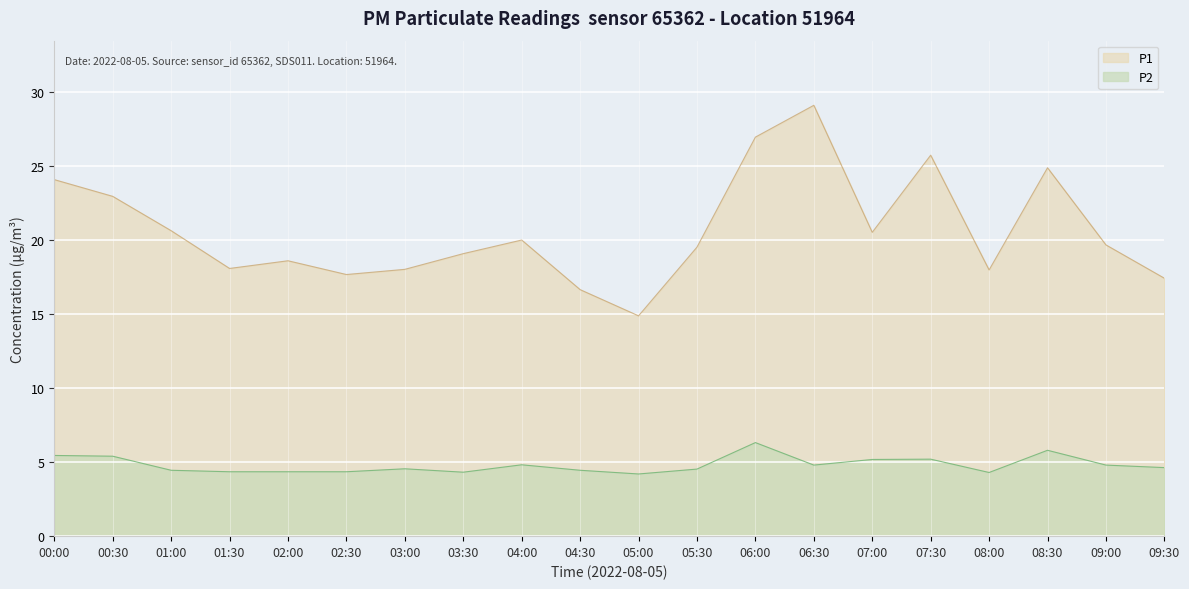

Which category has the highest value across all series?

06:30